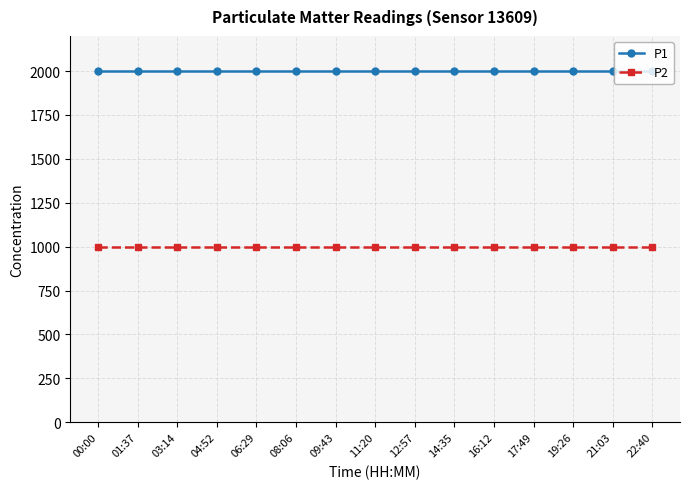

Is the value of P2 at 11:20 greater than the value of P1 at 11:20?

No